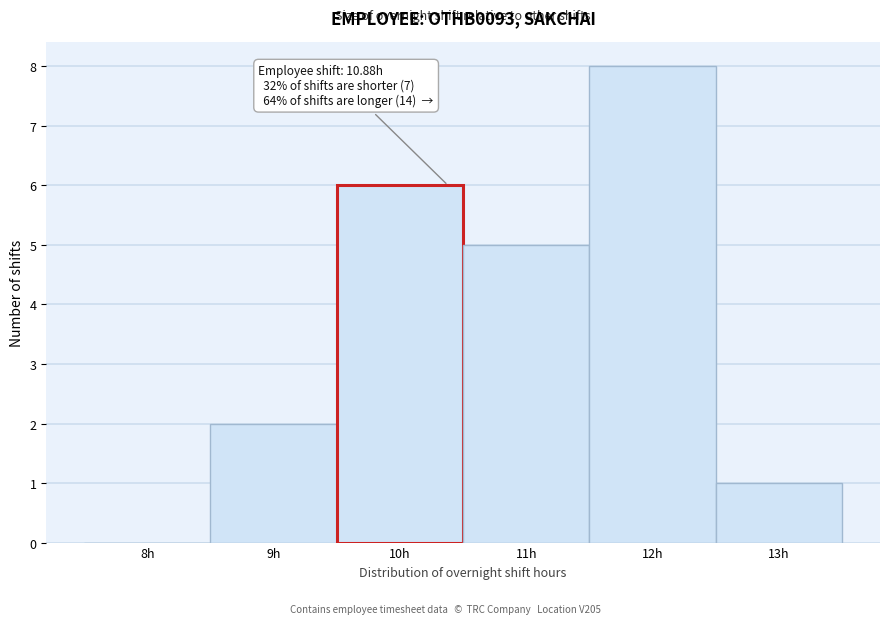

Reading left to right, list all the values displayed in this chart.

8h=0	9h=2	10h=6	11h=5	12h=8	13h=1